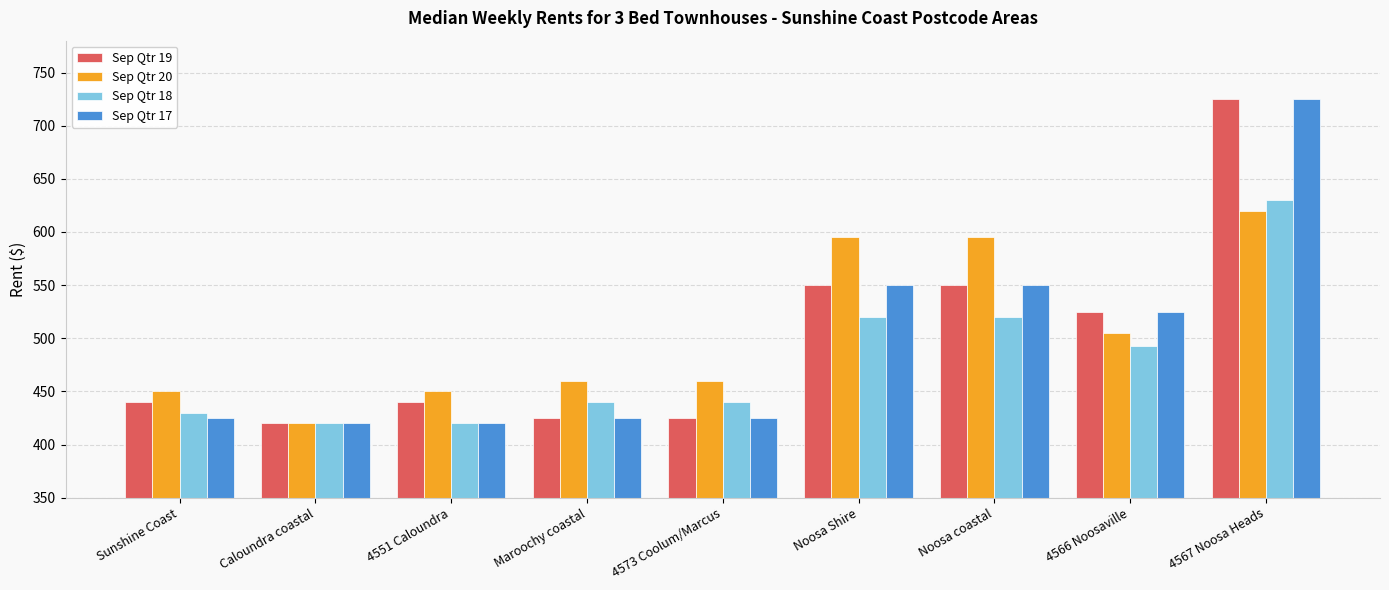

Reading left to right, transcribe all the data shown in this chart.

Sep Qtr 19: 440.0	420.0	440.0	425.0	425.0	550.0	550.0	525.0	725.0
Sep Qtr 20: 450.0	420.0	450.0	460.0	460.0	595.0	595.0	505.0	620.0
Sep Qtr 18: 430.0	420.0	420.0	440.0	440.0	520.0	520.0	492.5	630.0
Sep Qtr 17: 425.0	420.0	420.0	425.0	425.0	550.0	550.0	525.0	725.0